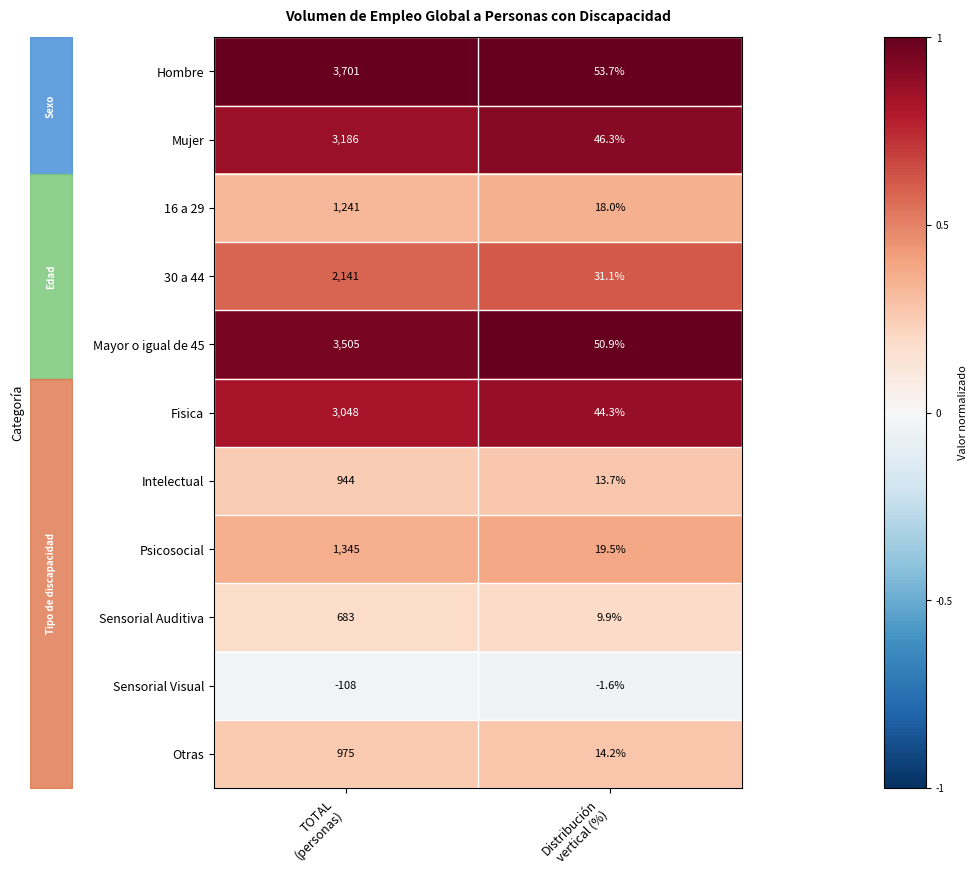

What is the highest value of the Fisica series?

3048.0